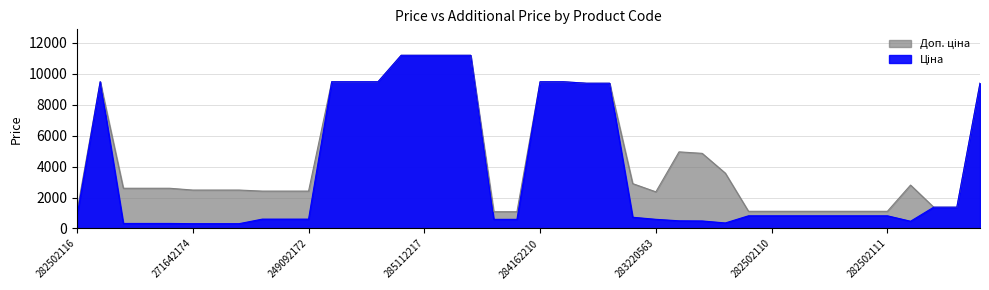

At which category does Ціна reach its first local peak?

284162248